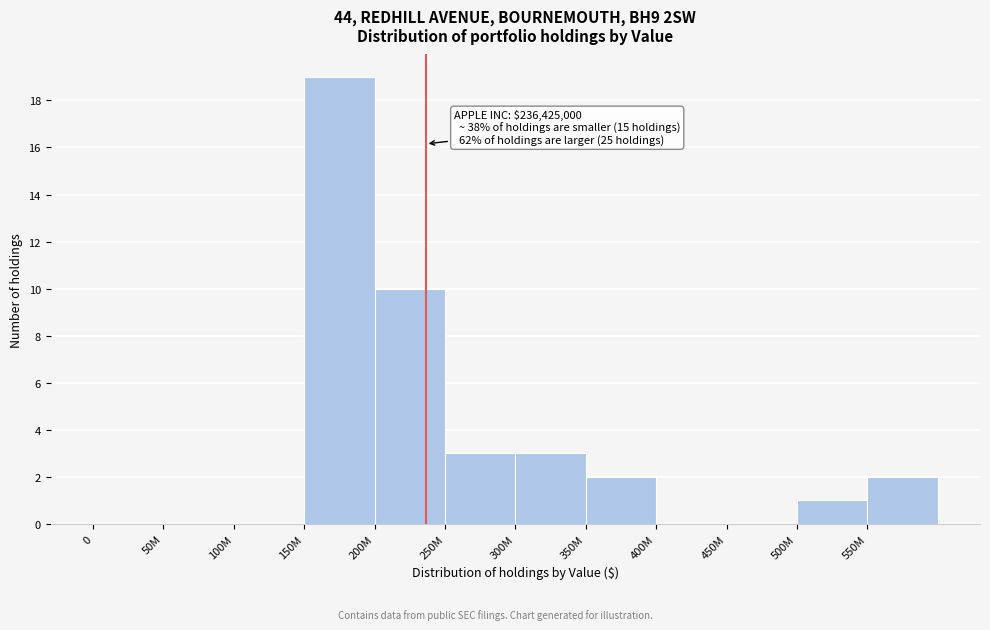

Reading left to right, extract all data points from this chart.

0=0	50M=0	100M=0	150M=19	200M=10	250M=3	300M=3	350M=2	400M=0	450M=0	500M=1	550M=2